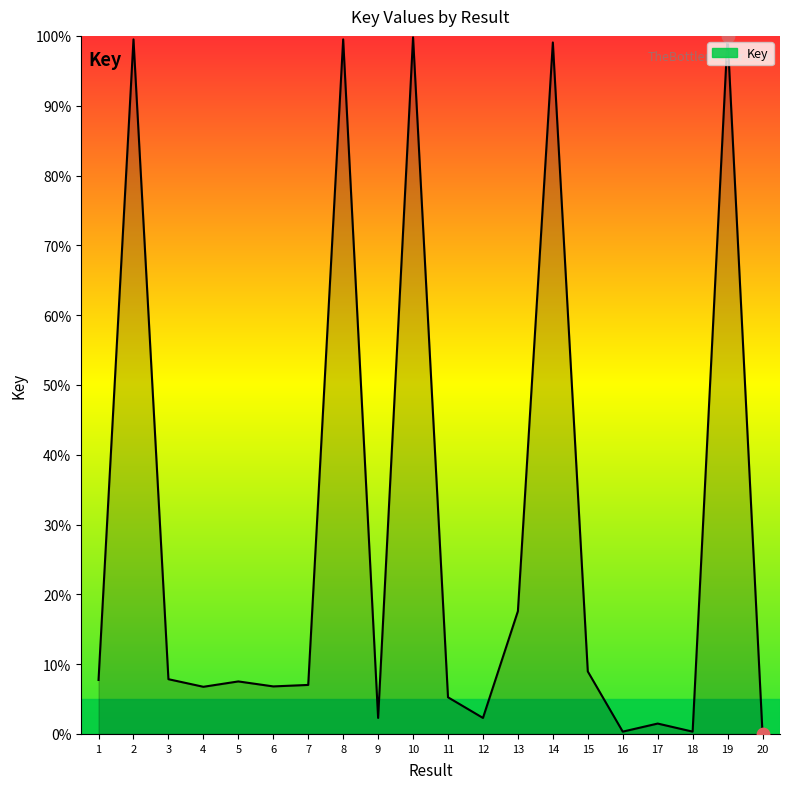

What is the ratio of the value at 7 to the value at 19?

0.1